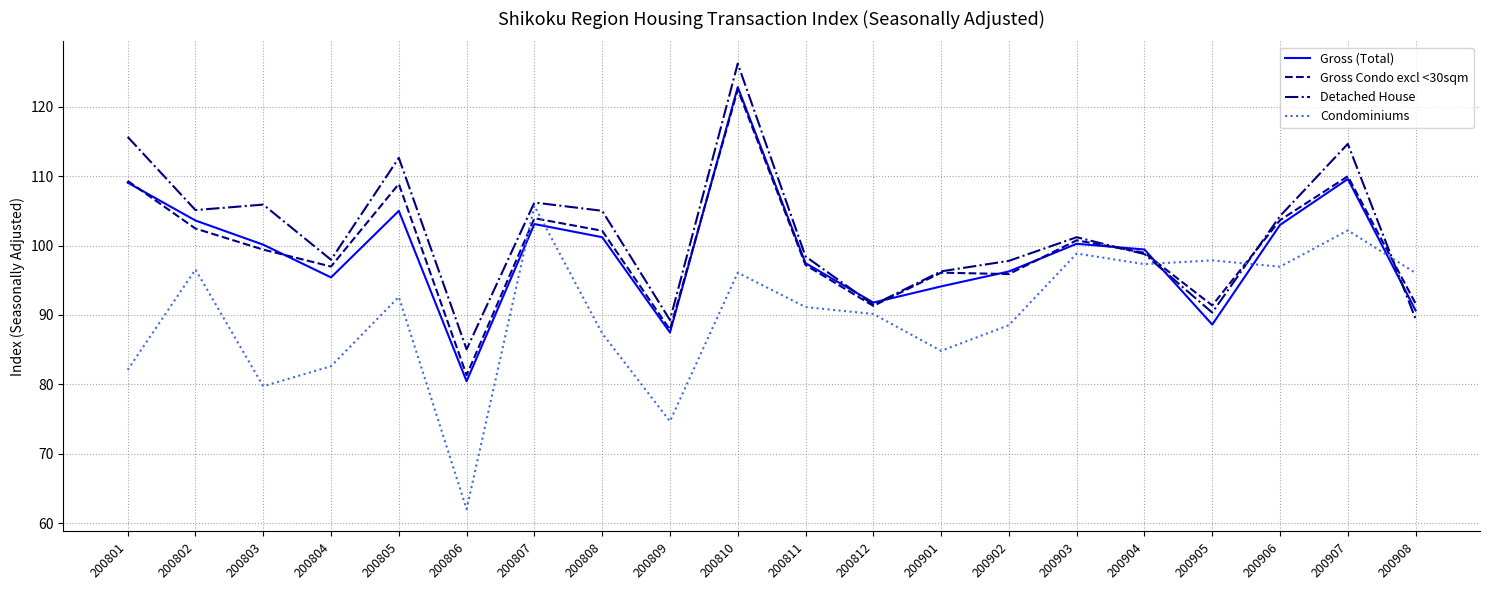

At which category does the chart reach its minimum across all series?

200806